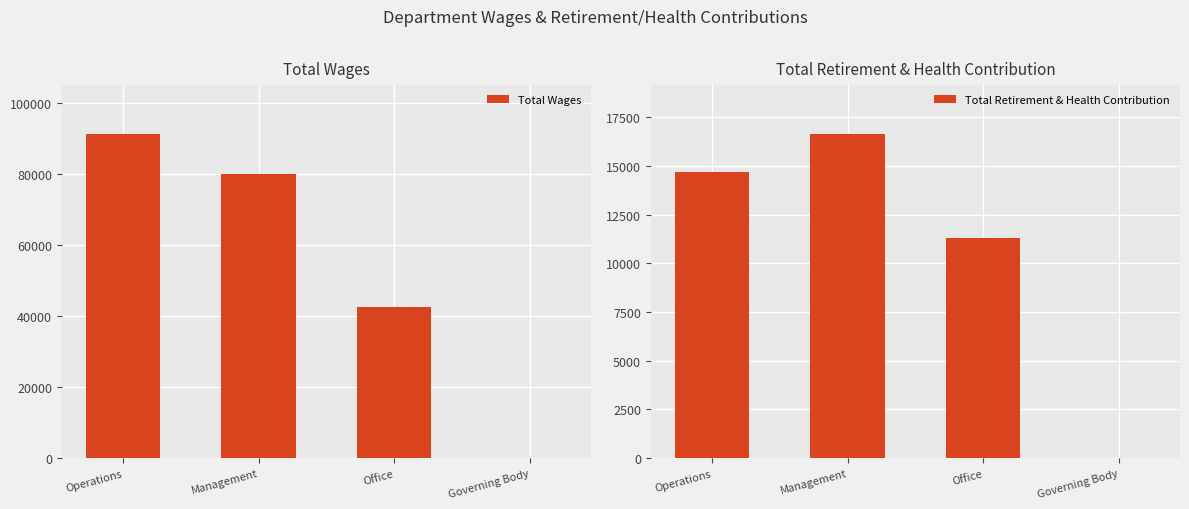

How many positive values does the Total Wages series have?

3